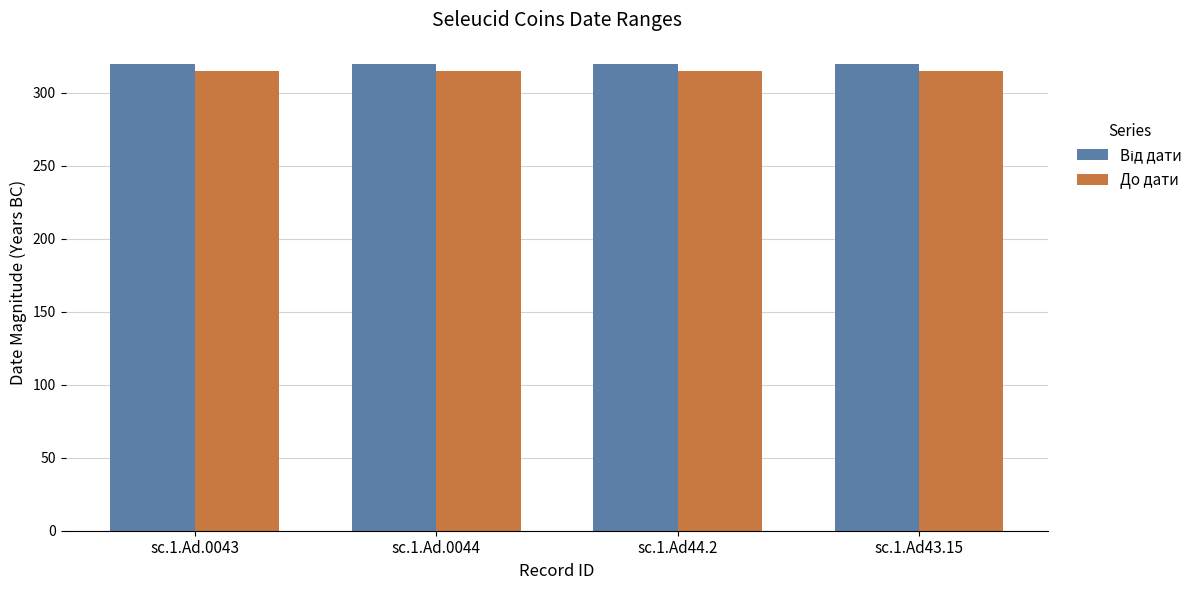

What is the label of the 3rd bar from the left?

sc.1.Ad44.2